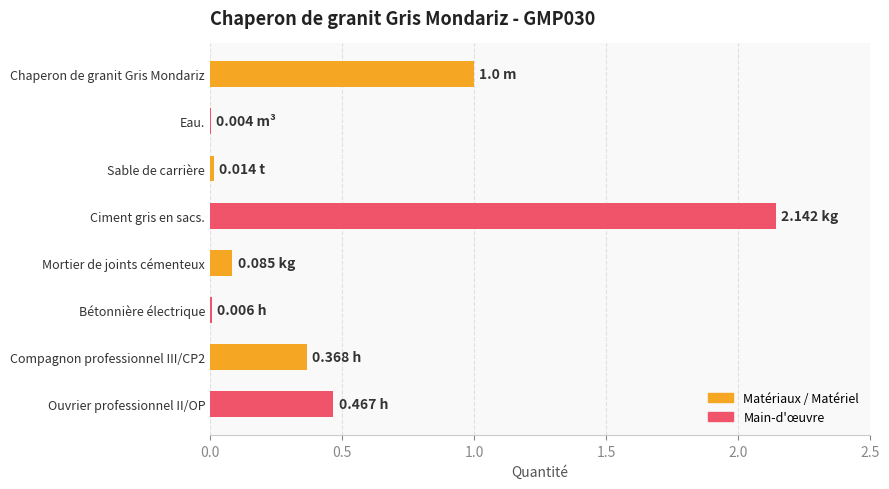

At which category does the chart reach its peak across all series?

Ciment gris en sacs.